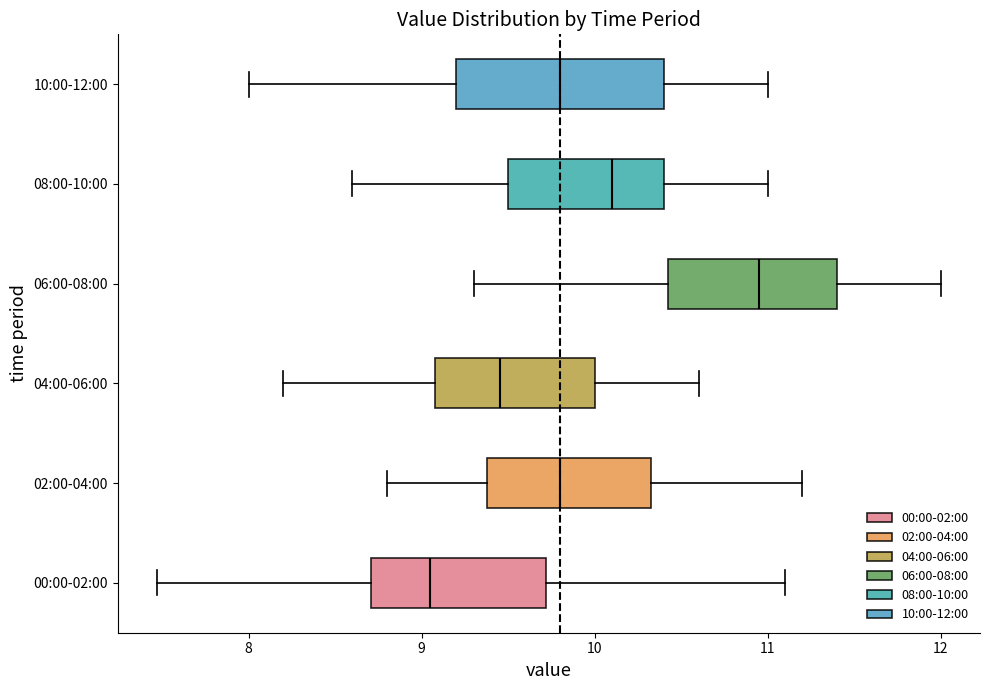

Reading bottom to top, transcribe this box plot: for each box, give where its median line is, the range the box spans, and where its two whiskers end, as read against the x-axis. The values are not printed on the chart, so give them approximately, as read against the axis.

00:00-02:00: median 9.1, box 8.7 to 9.7, whiskers 7.5 to 11.1
02:00-04:00: median 9.8, box 9.4 to 10.3, whiskers 8.8 to 11.2
04:00-06:00: median 9.5, box 9.1 to 10.0, whiskers 8.2 to 10.6
06:00-08:00: median 11.0, box 10.4 to 11.4, whiskers 9.3 to 12.0
08:00-10:00: median 10.1, box 9.5 to 10.4, whiskers 8.6 to 11.0
10:00-12:00: median 9.8, box 9.2 to 10.4, whiskers 8.0 to 11.0